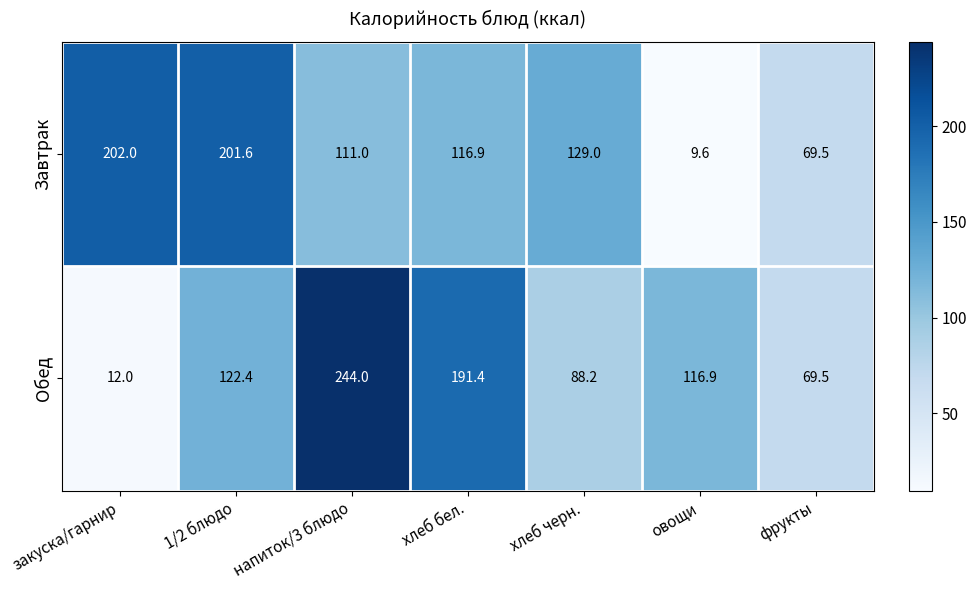

The value of Обед at хлеб черн. is 88.2. True or false?

True